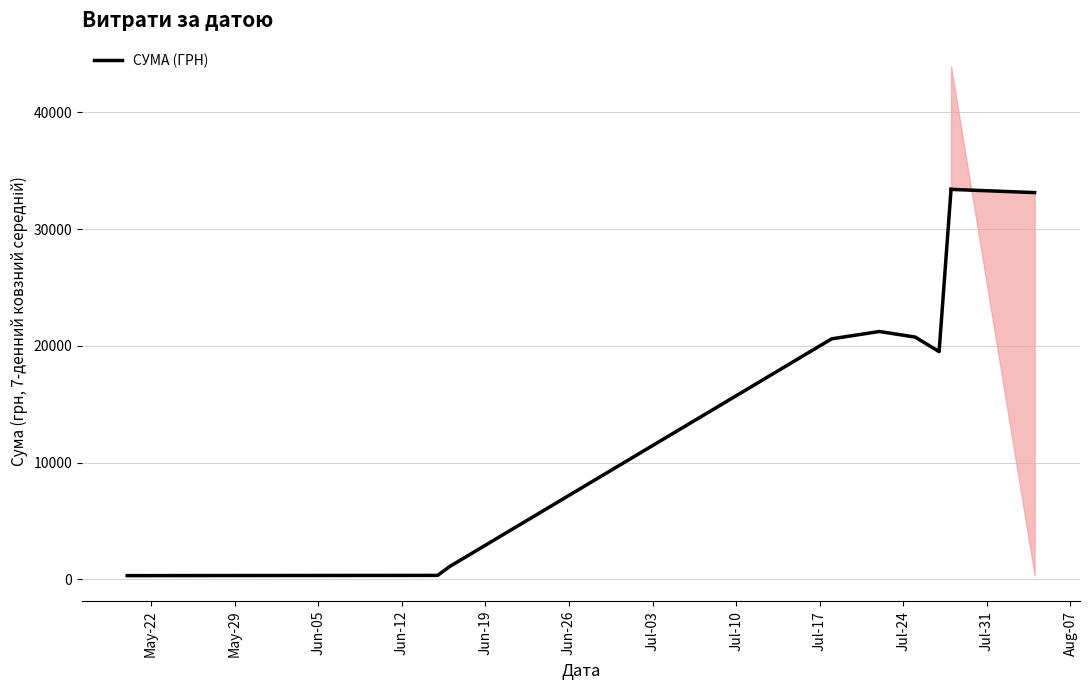

What is the smallest value displayed?

330.0